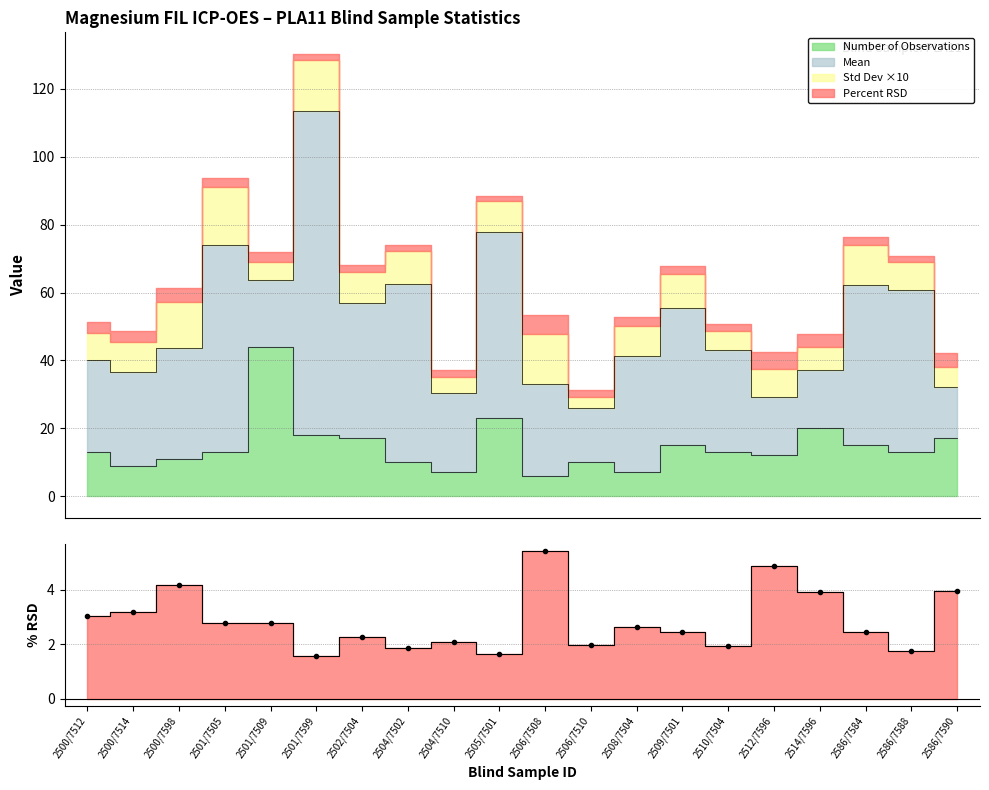

Which label corresponds to the smallest value in the chart?

2501/7599